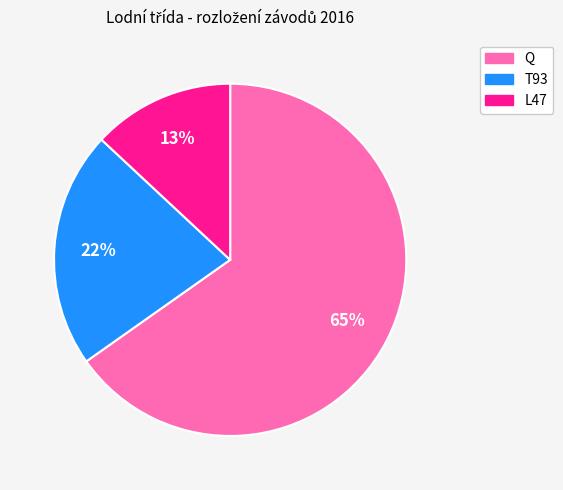

Is there a majority slice in this chart?

Yes